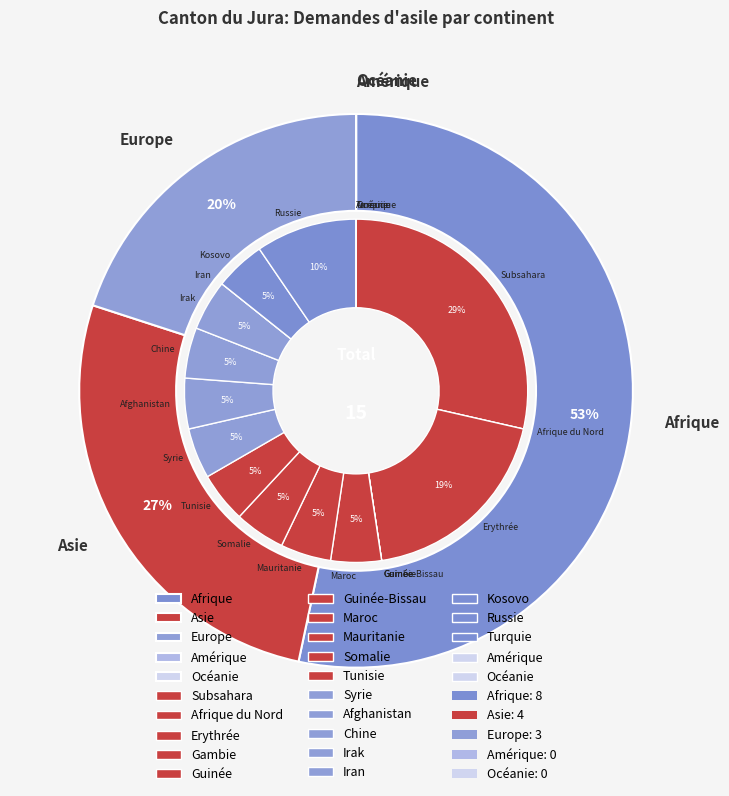

True or false: Amérique accounts for 0% of the total.

True